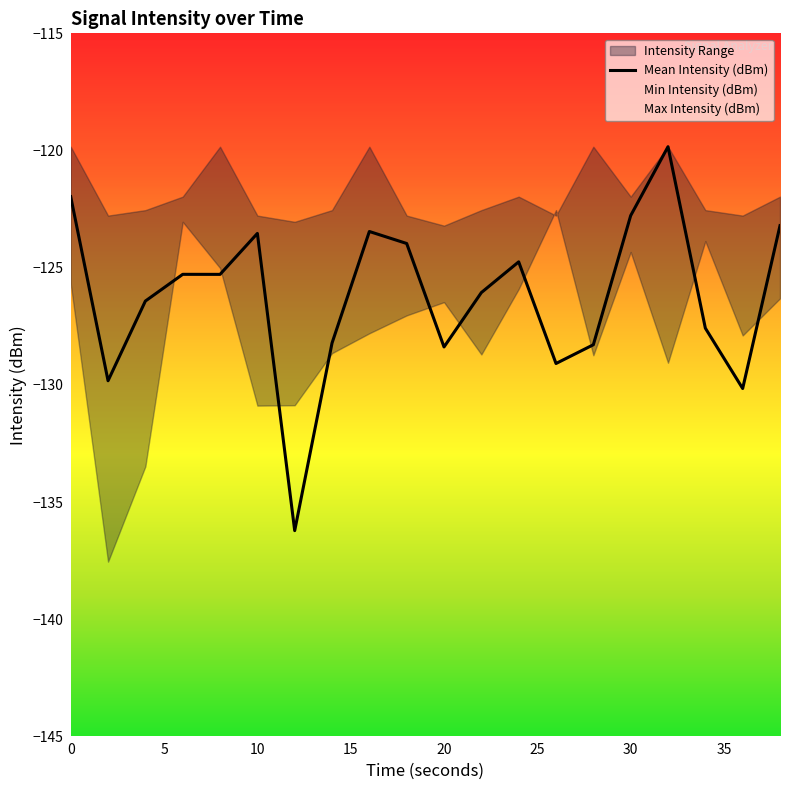

Reading left to right, list all the values displayed in this chart.

-122.0	-129.8	-126.4	-125.3	-125.3	-123.5	-136.2	-128.2	-123.5	-124.0	-128.4	-126.1	-124.7	-129.1	-128.3	-122.8	-119.8	-127.6	-130.2	-123.2